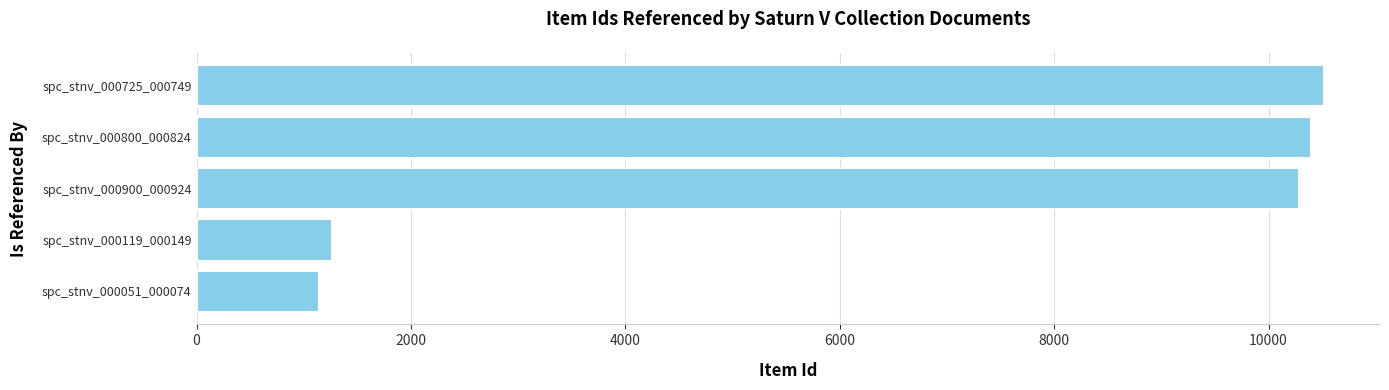

What is the smallest value displayed?

1143